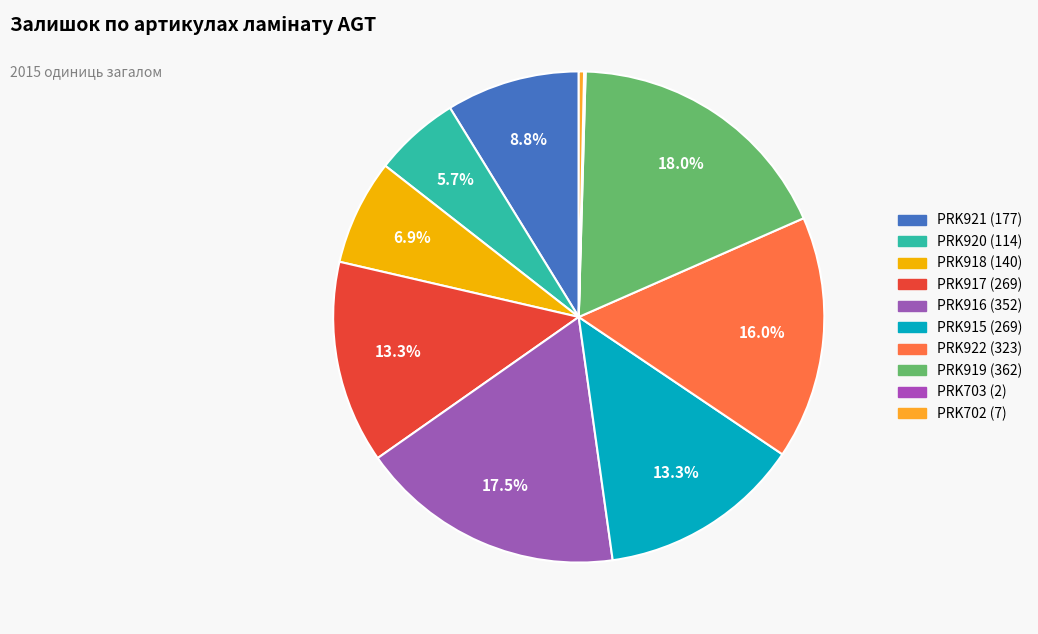

What is the change in value from PRK921 (177) to PRK915 (269)?

+92